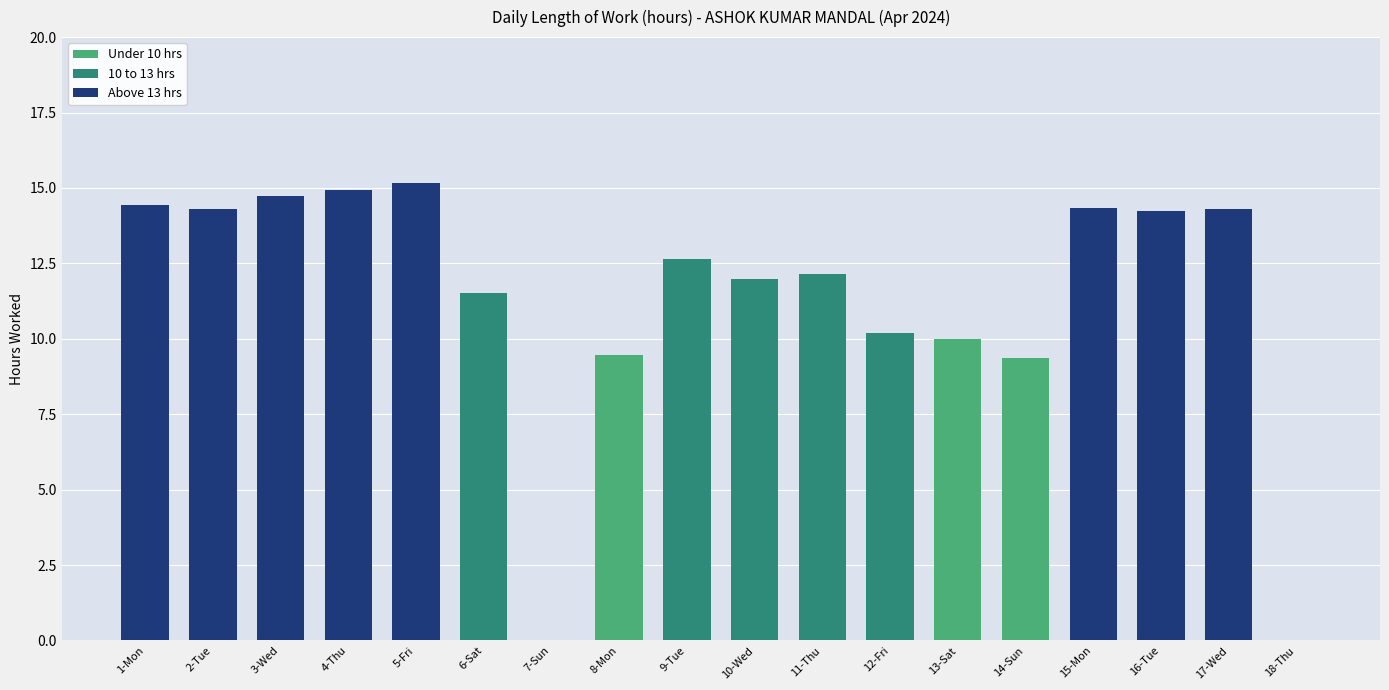

Rank the categories by value from highest to lowest.

5-Fri, 4-Thu, 3-Wed, 1-Mon, 15-Mon, 17-Wed, 2-Tue, 16-Tue, 9-Tue, 11-Thu, 10-Wed, 6-Sat, 12-Fri, 13-Sat, 8-Mon, 14-Sun, 7-Sun, 18-Thu